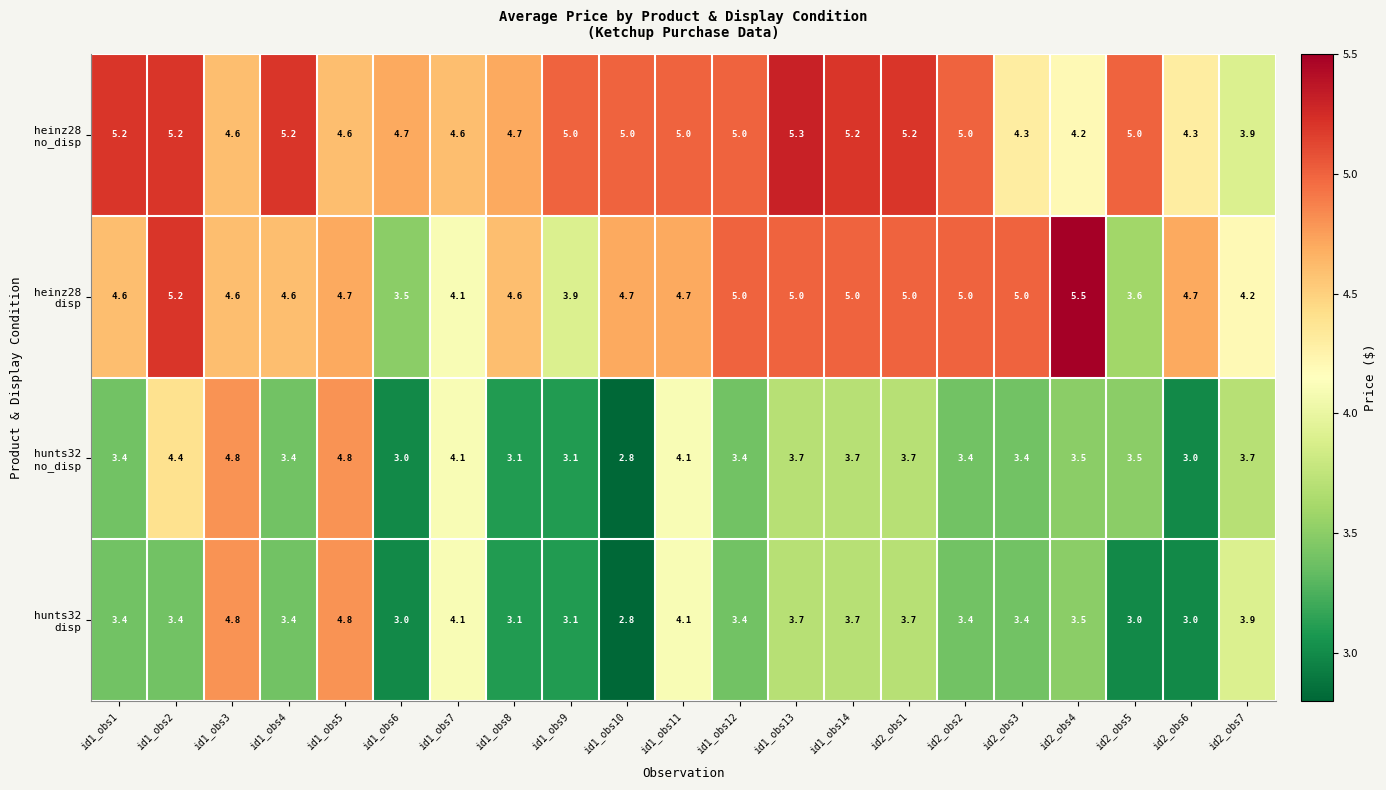

What is the total value across all series at id1_obs7?

16.9